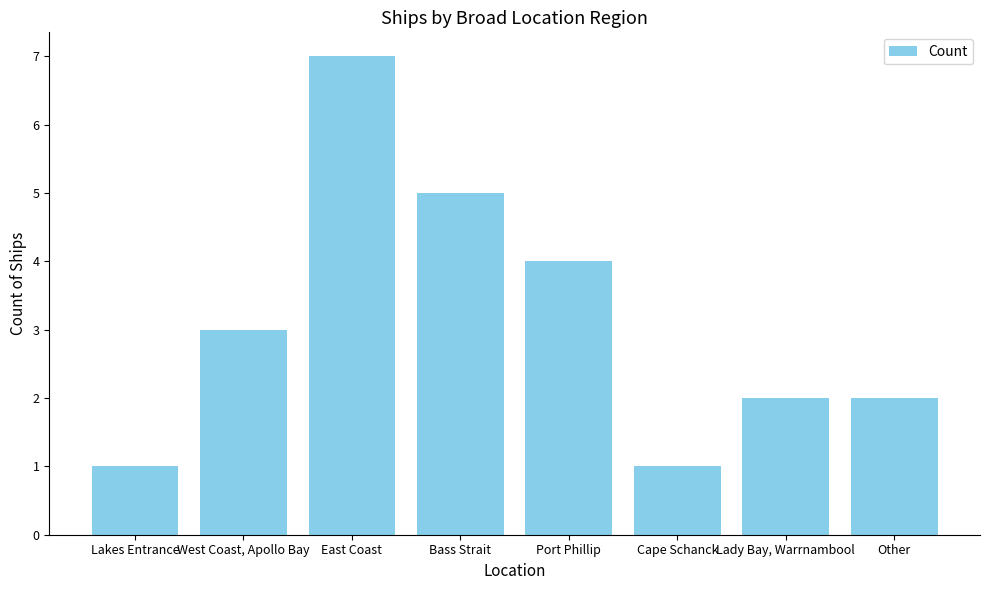

Approximately how many times larger is the value at East Coast compared to Bass Strait?

1.4